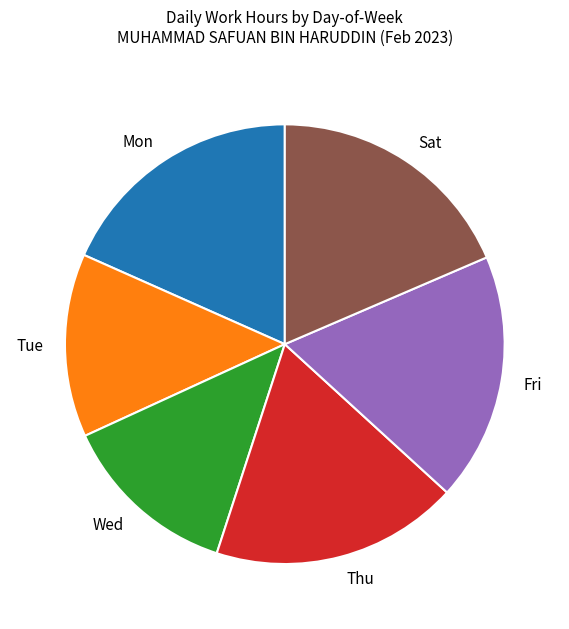

What is the ratio of the value at Mon to the value at Sat?

1.0